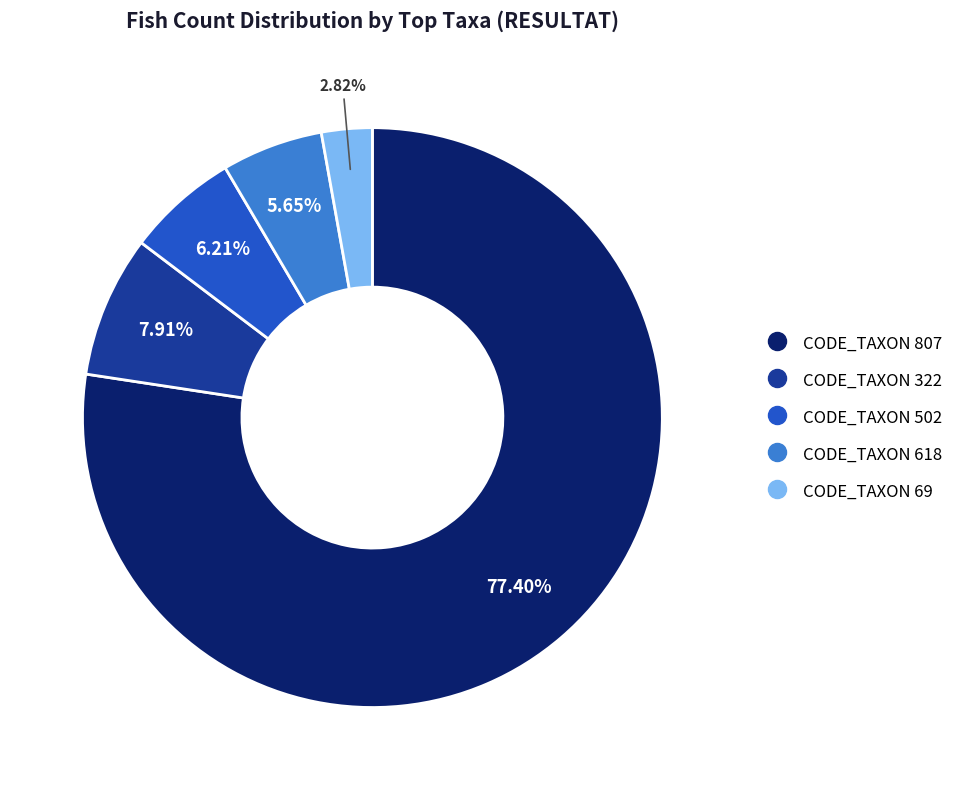

Is there any slice that represents more than half of the pie?

Yes